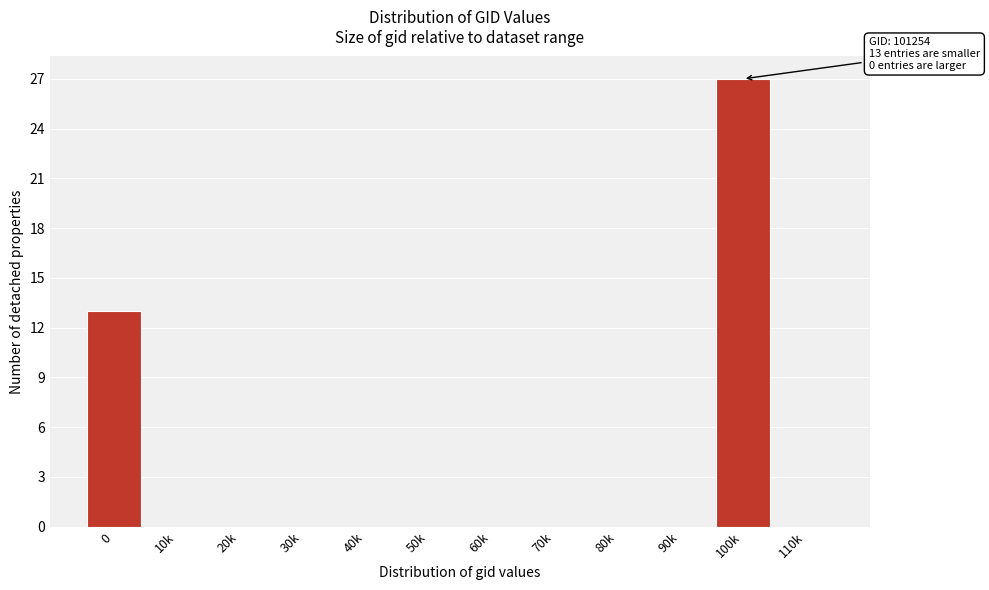

Reading left to right, extract all data points from this chart.

0=13	10k=0	20k=0	30k=0	40k=0	50k=0	60k=0	70k=0	80k=0	90k=0	100k=27	110k=0